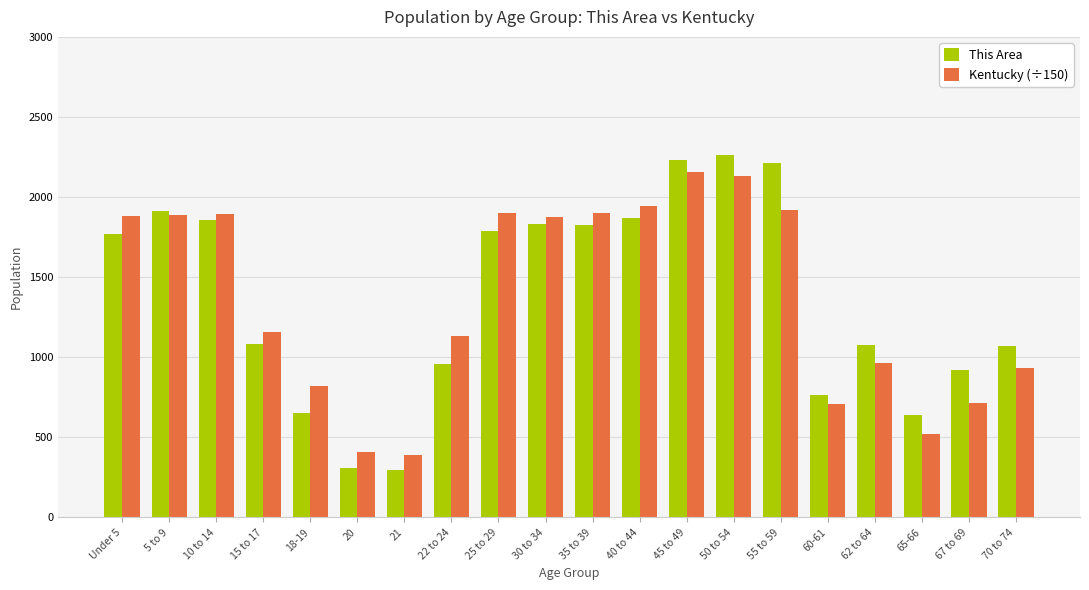

What is the total value across all series at 5 to 9?

3798.9